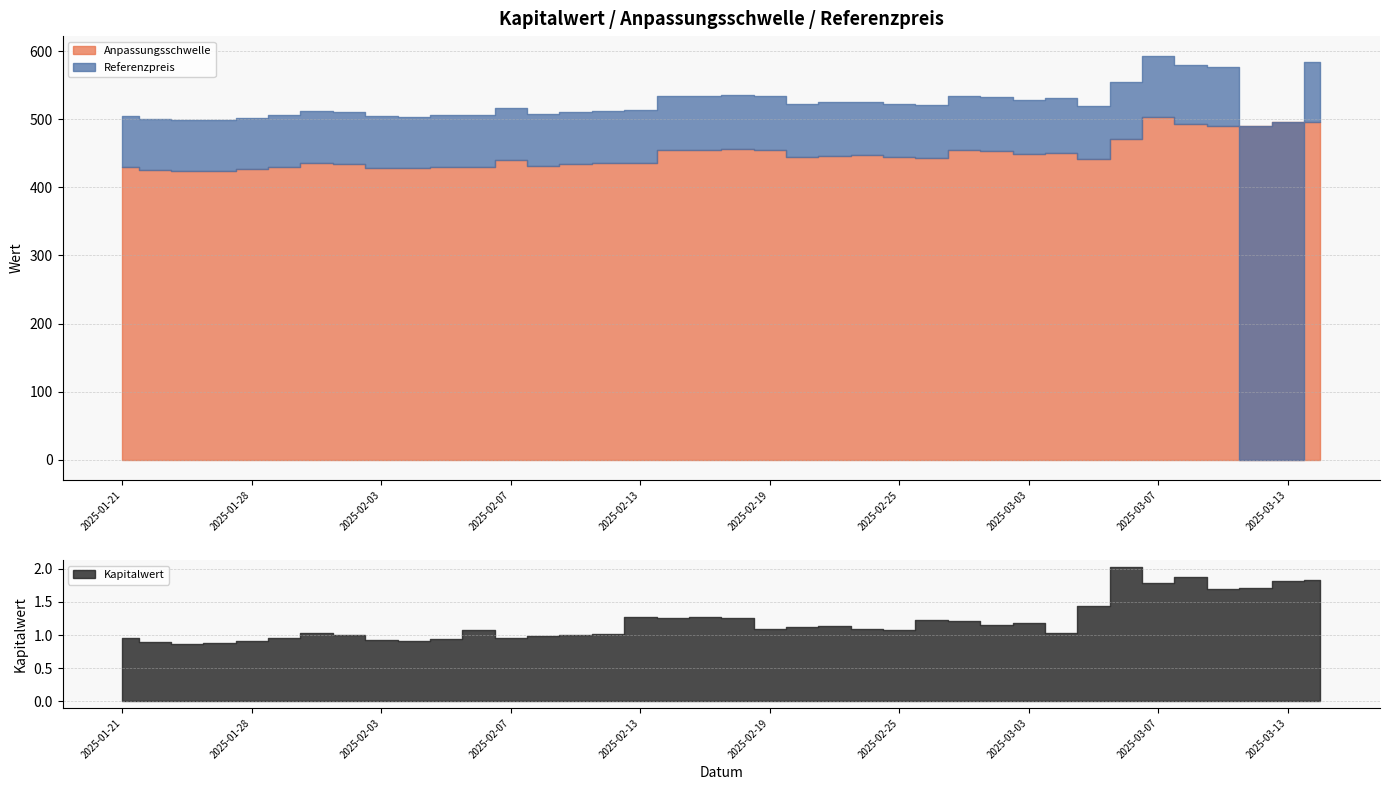

What is the highest value of the Anpassungsschwelle series?

503.5